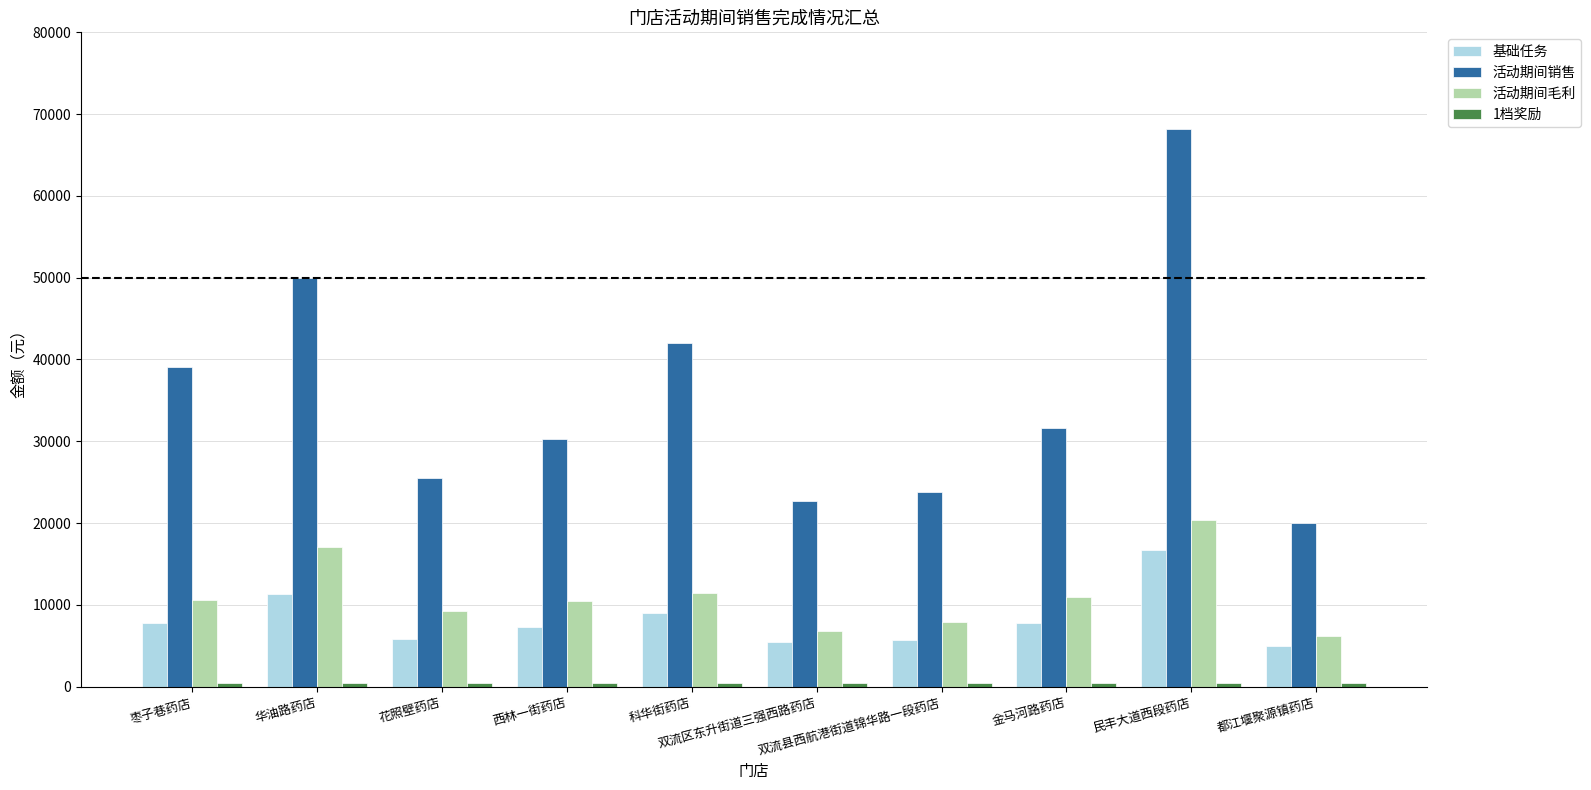

Count the number of categories in the chart.

10